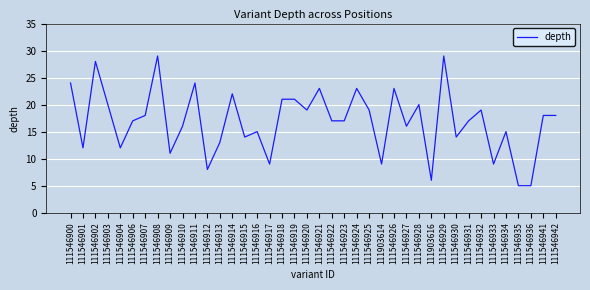

True or false: there are more than 0 points higher than both neighbors.

True